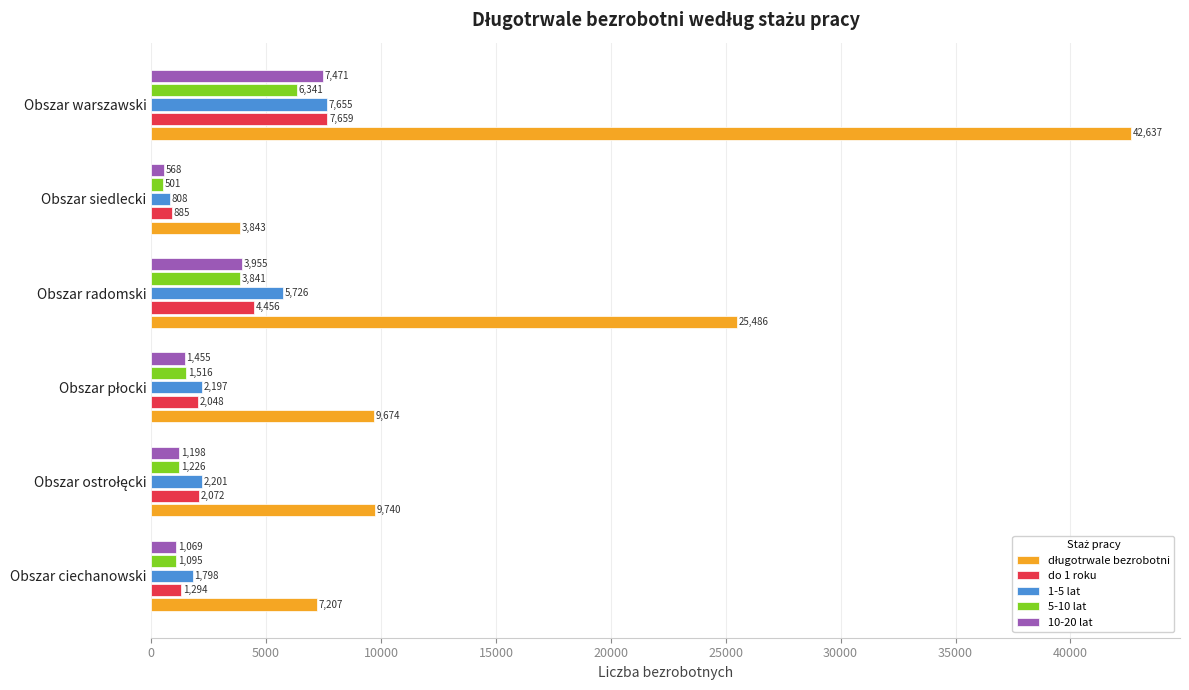

What is the approximate value of do 1 roku at Obszar ciechanowski?

1294